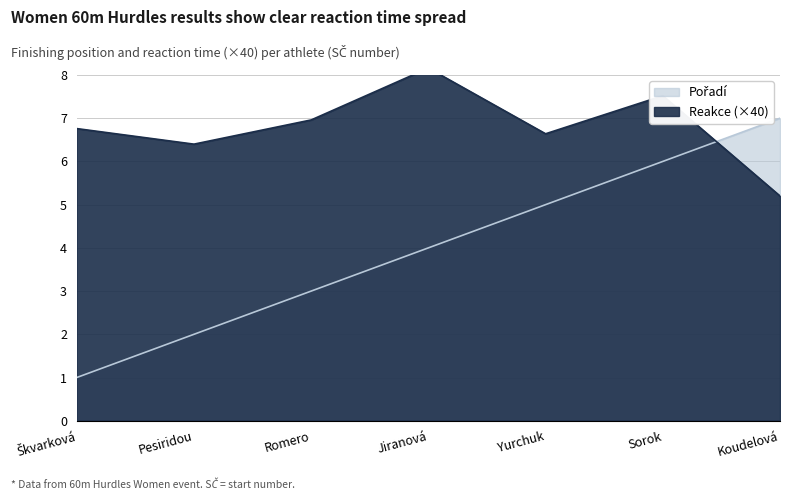

Is it true that Reakce equals 10.1 at Škvarková?

False